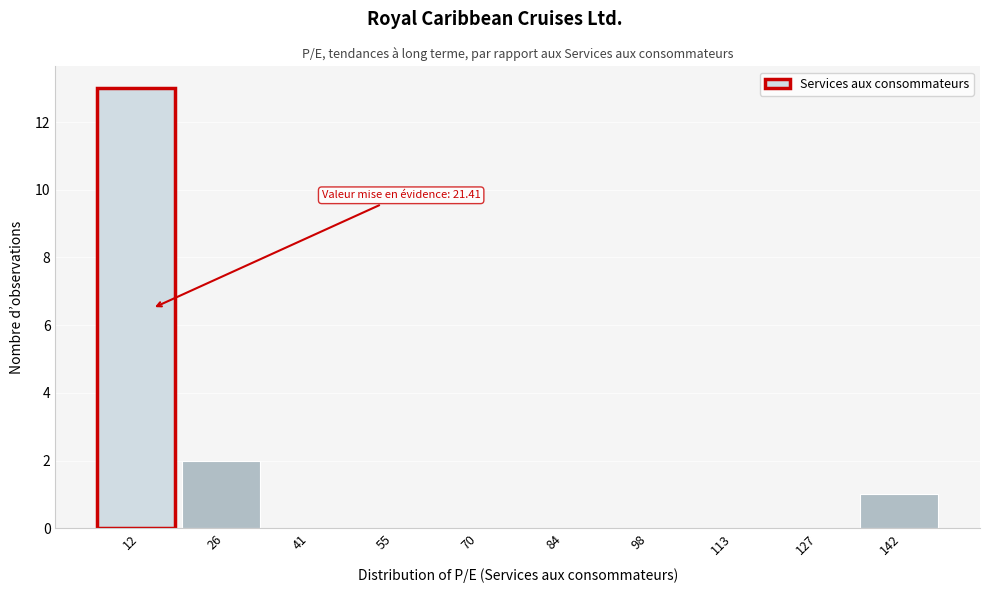

Reading left to right, transcribe all the data shown in this chart.

12=13	26=2	41=0	55=0	70=0	84=0	98=0	113=0	127=0	142=1